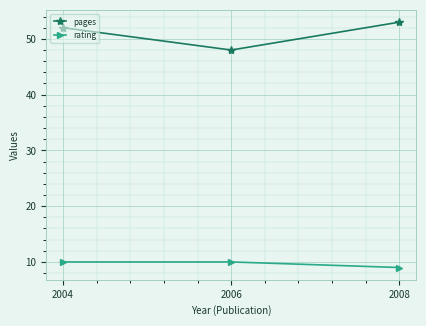

At 2006, list the series in order from largest to smallest.

pages, rating